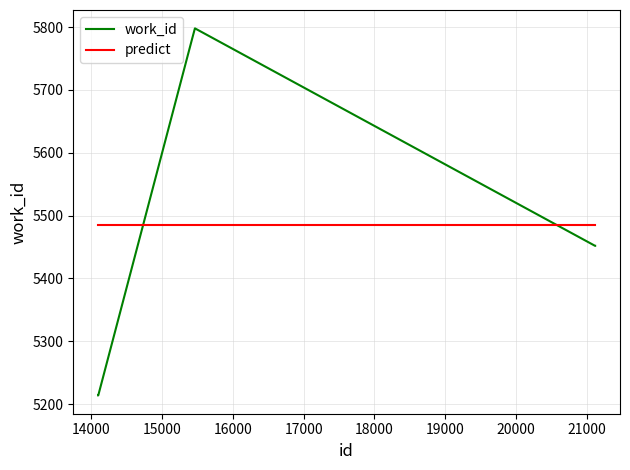

Which series has the widest spread of values?

work_id